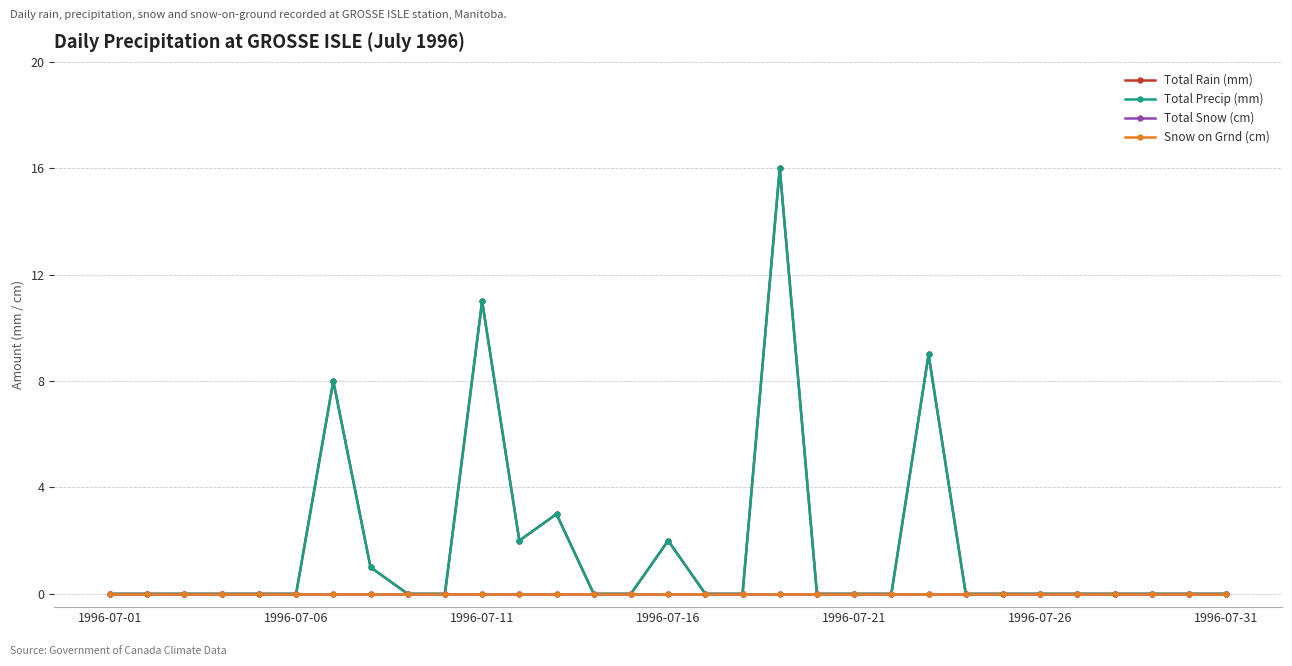

How many lines are shown in the chart?

4